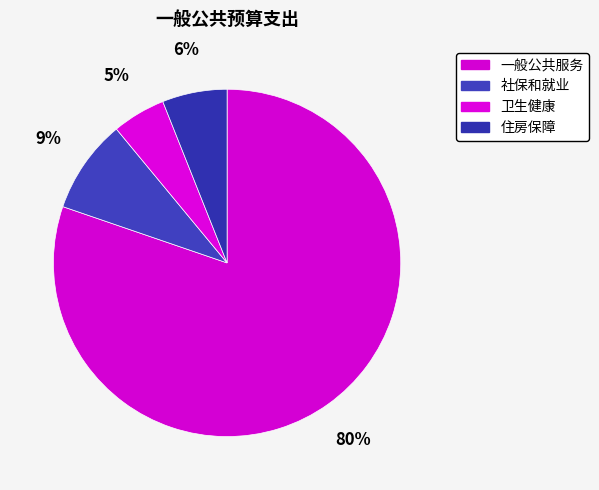

What is the smallest slice in the pie chart?

卫生健康